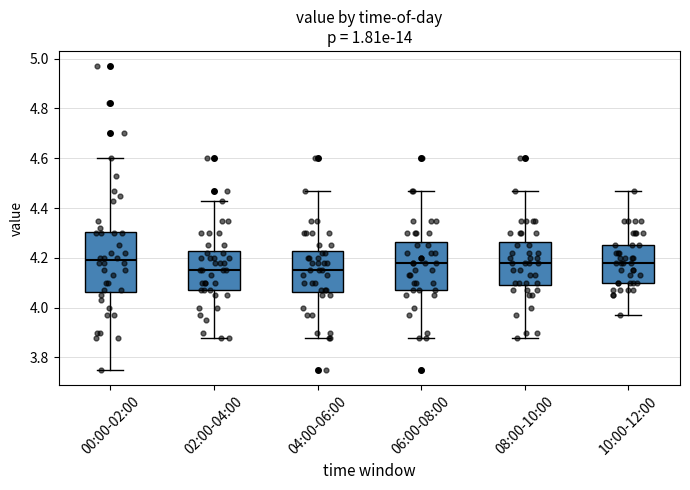

Which box is the tallest, from its lower edge to its upper edge?

00:00-02:00